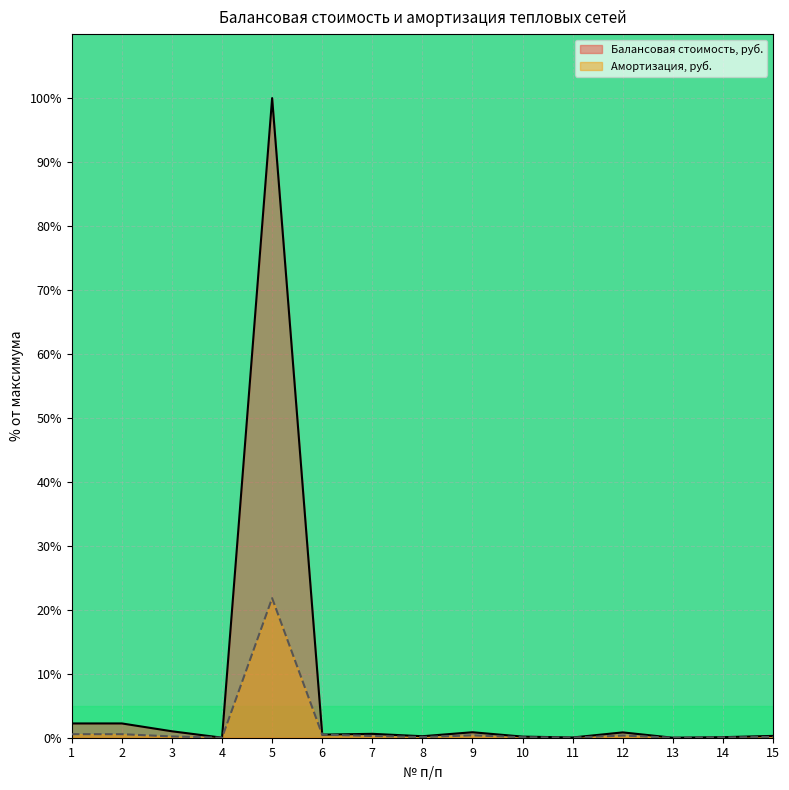

Which series has the largest total across all categories?

Балансовая стоимость, руб.